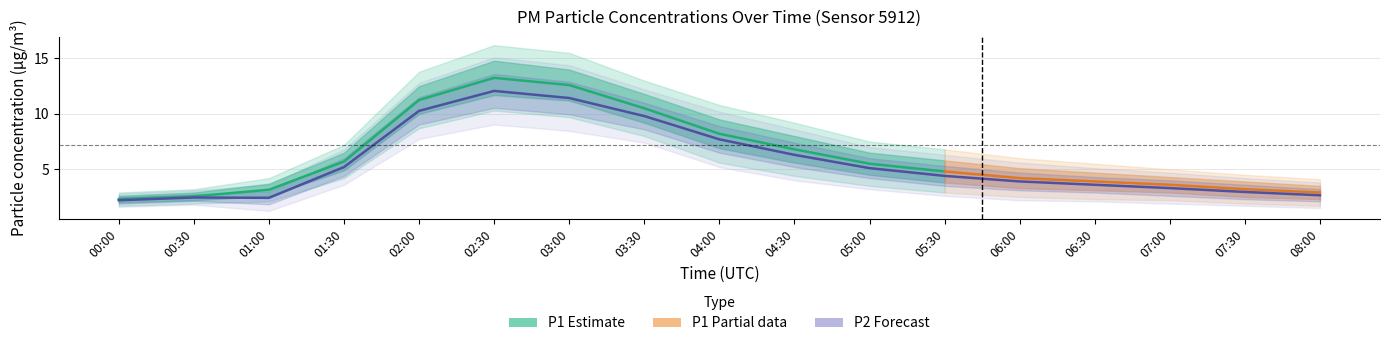

What is the smallest value displayed?

2.2